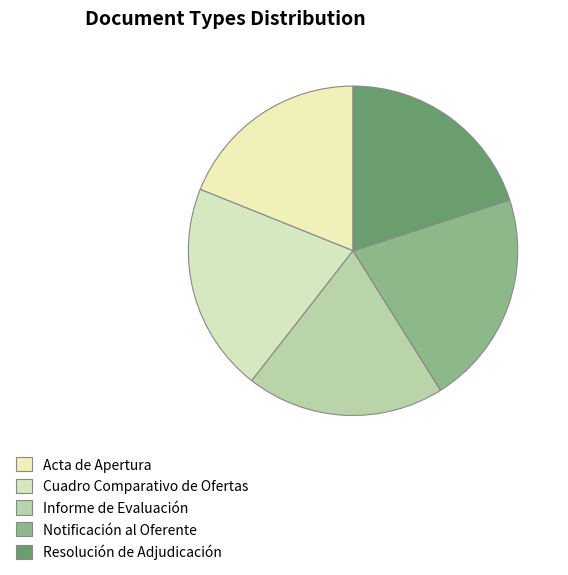

Rank the categories by value from highest to lowest.

Notificación al Oferente, Cuadro Comparativo de Ofertas, Resolución de Adjudicación, Informe de Evaluación, Acta de Apertura